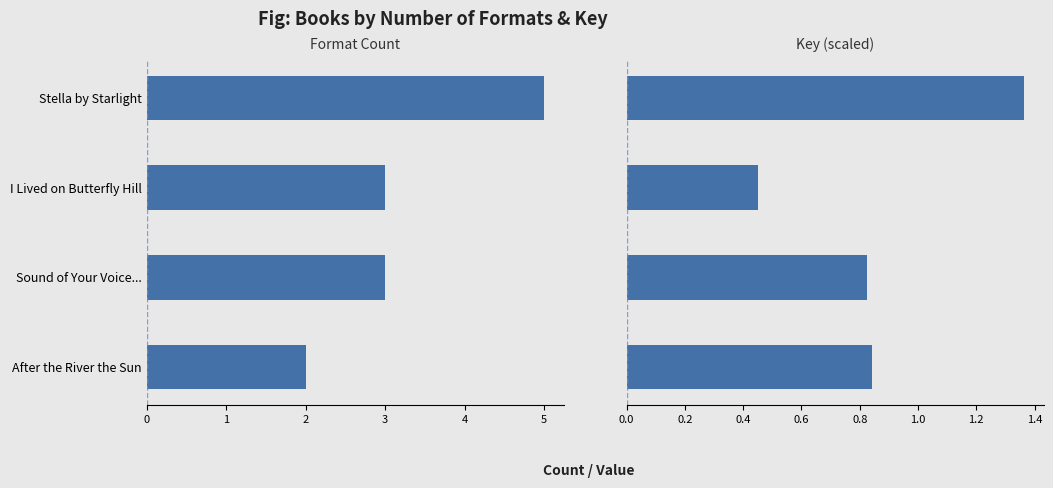

Reading left to right, what are all the values shown in this chart?

Format Count: 0=5.0	1=3.0	2=3.0	3=2.0
Key (scaled): 0=1.4	1=0.5	2=0.8	3=0.8